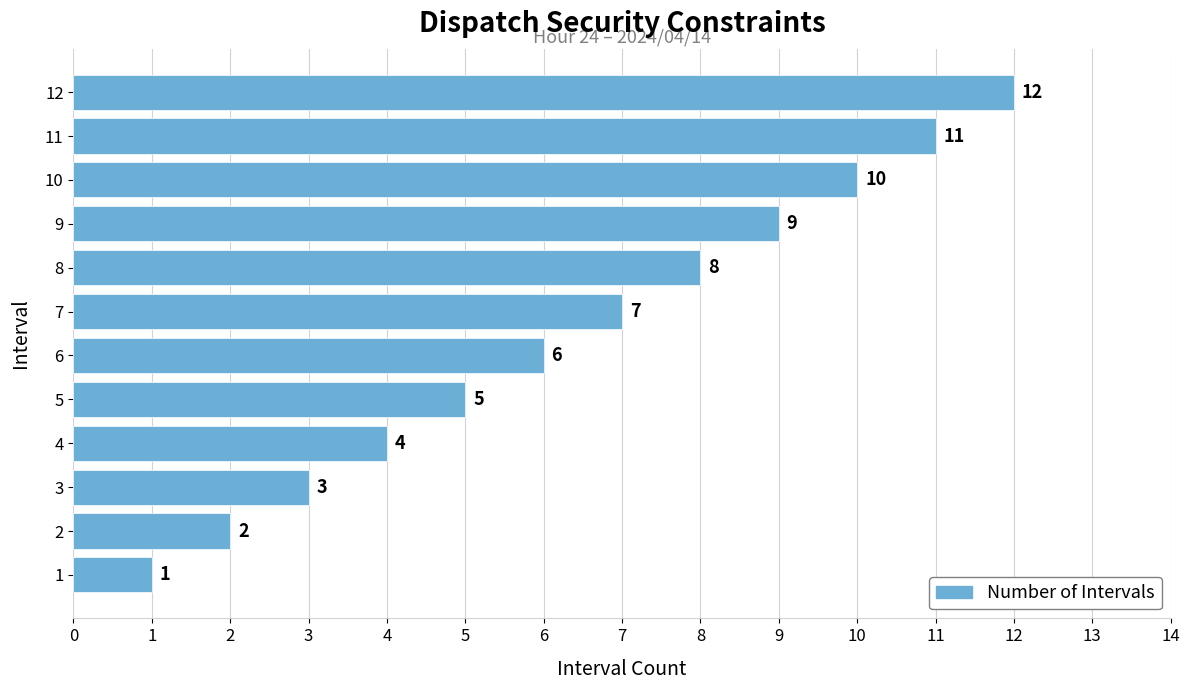

Which category has the highest value across all series?

12